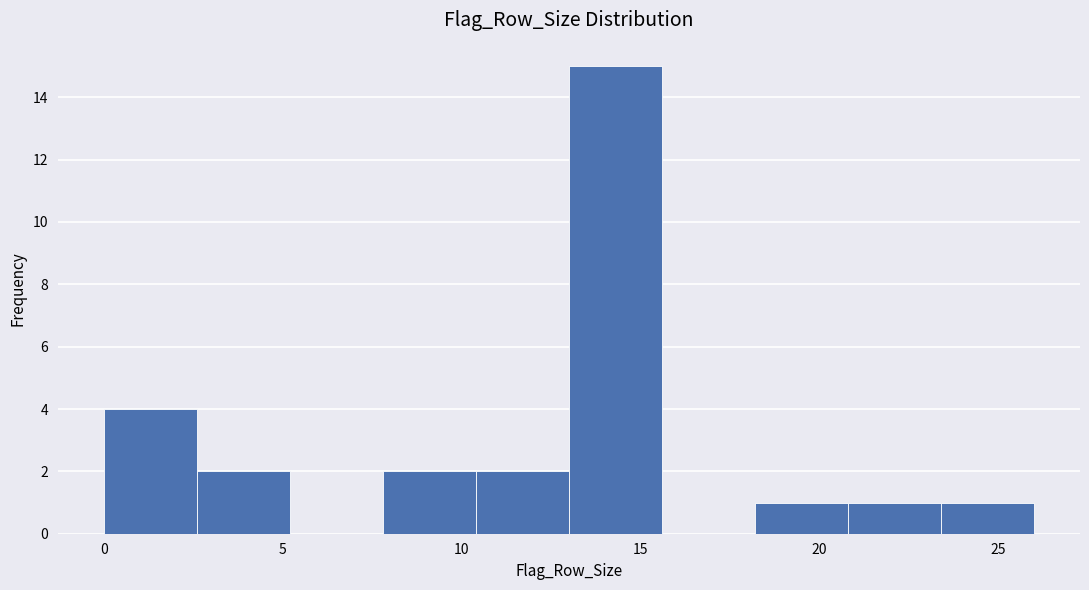

How tall is the bar that spans 20.8 to 23.4 on the x-axis? Neither the bar edges nor the heights are printed on the chart, so give them approximately, as read against the axes.

1